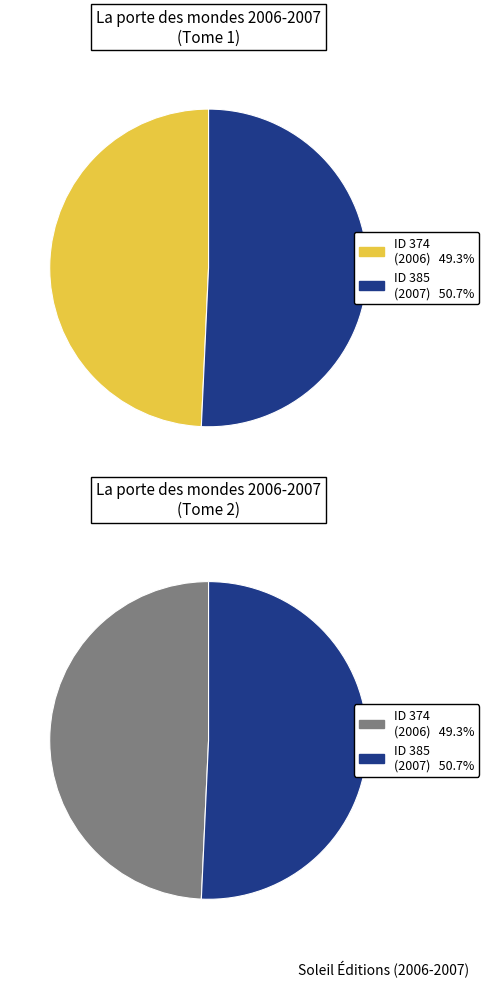

How many segments does this pie chart have?

2